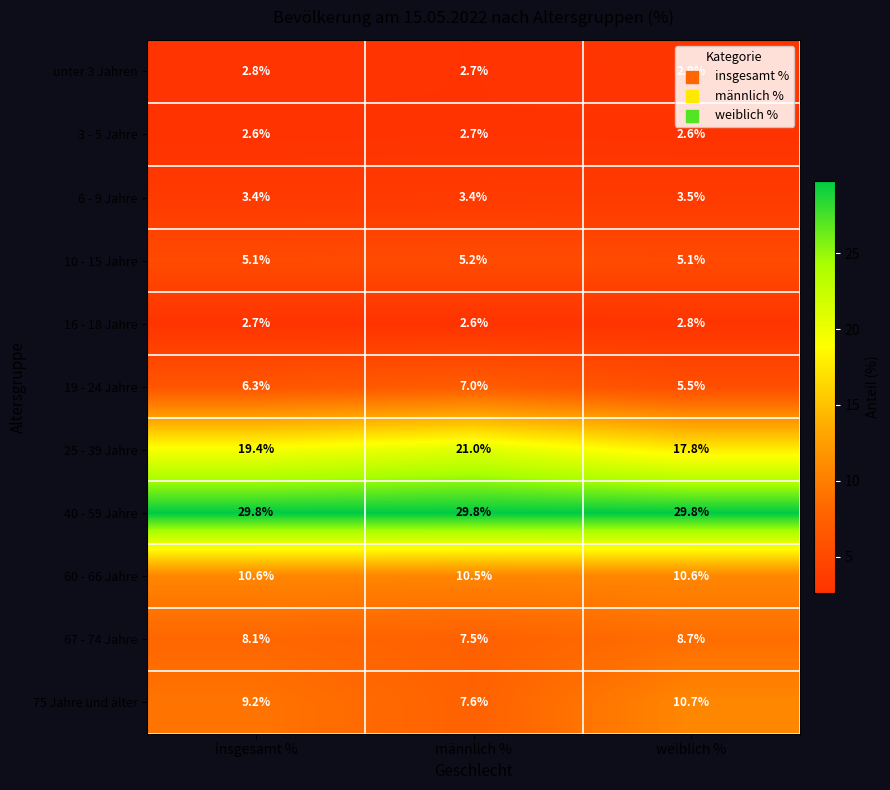

At how many categories does at least one series exceed 21?

3